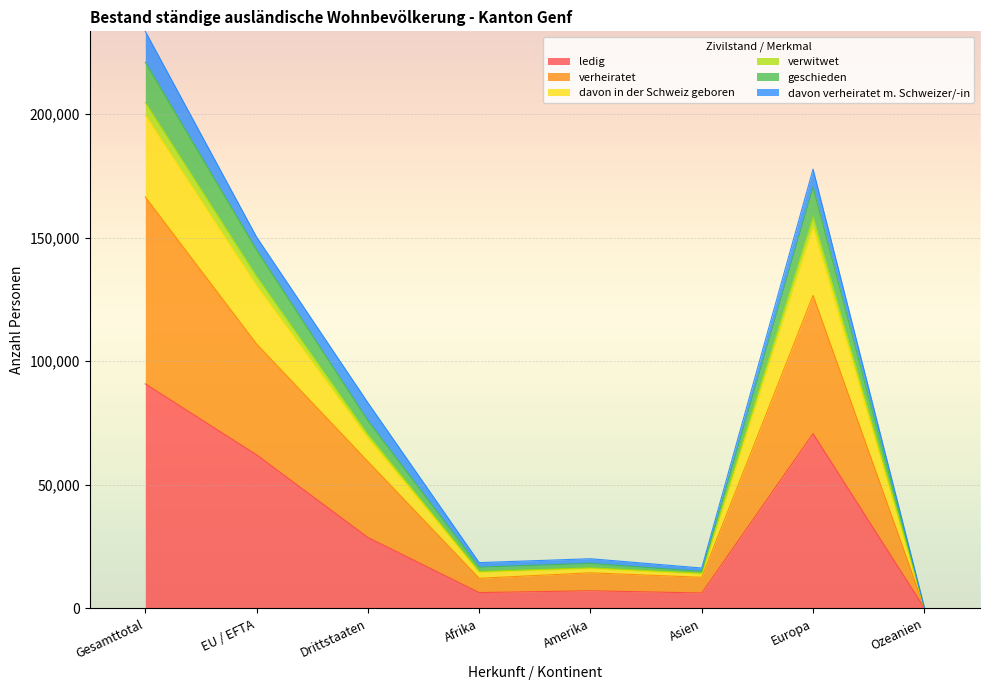

What is the label of the 8th point from the right?

Gesamttotal